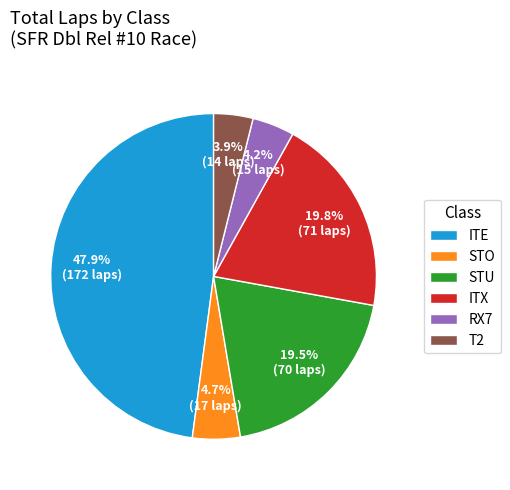

Is there any slice that represents more than half of the pie?

No